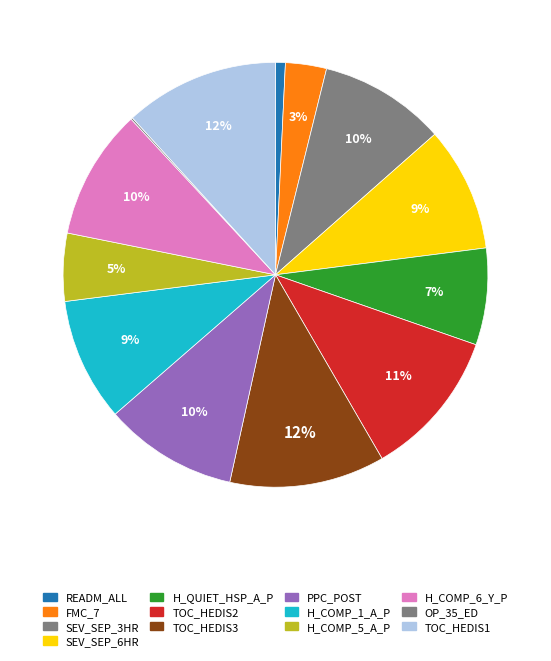

To the nearest percent, what is the difference between the largest and smallest slice percentages?

12%